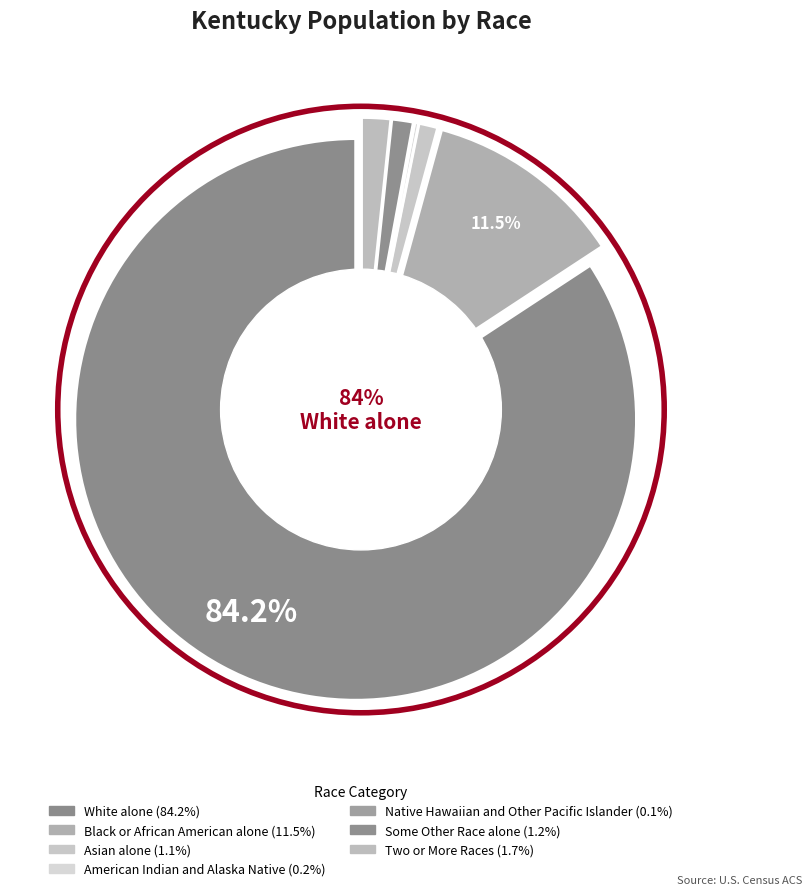

To the nearest percent, what percentage of the pie is White alone?

84%